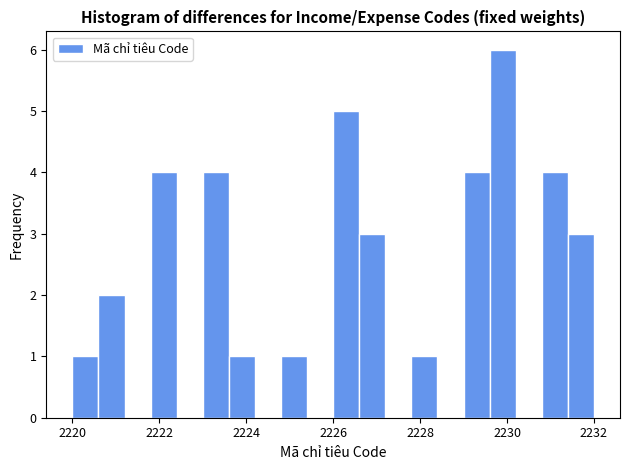

Read against the x-axis, roughly where is the centre of the tallest bar?

2230.0